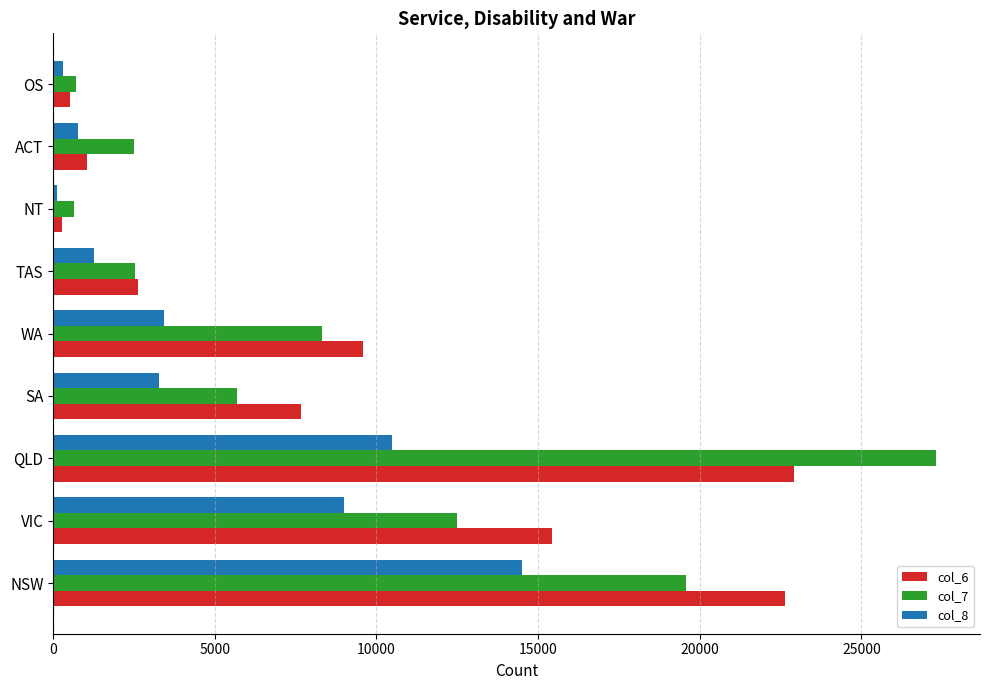

How many categories are shown in the chart?

9